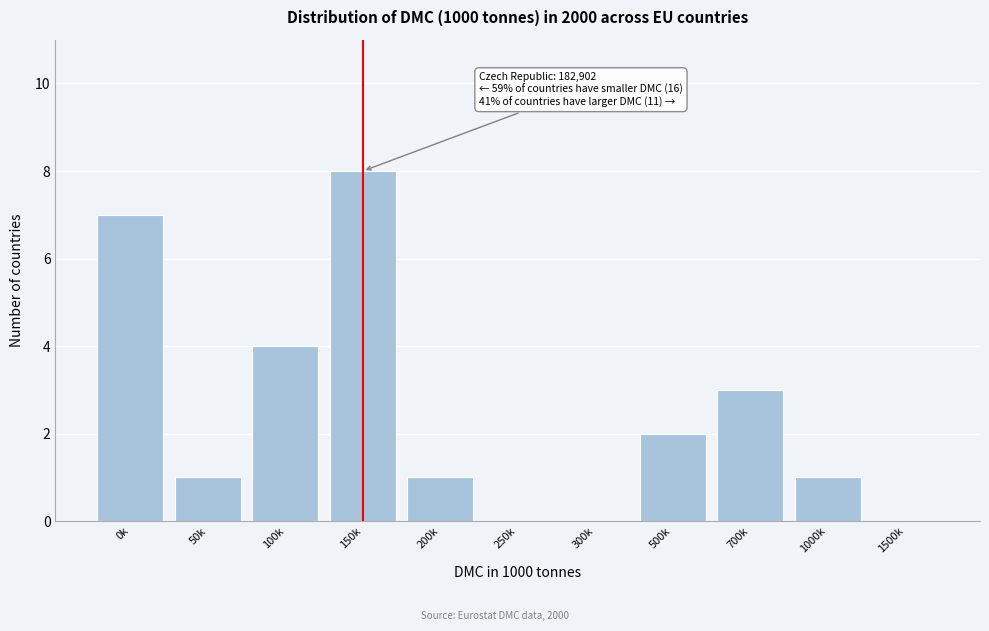

Reading left to right, what are all the values shown in this chart?

0k=7	50k=1	100k=4	150k=8	200k=1	250k=0	300k=0	500k=2	700k=3	1000k=1	1500k=0